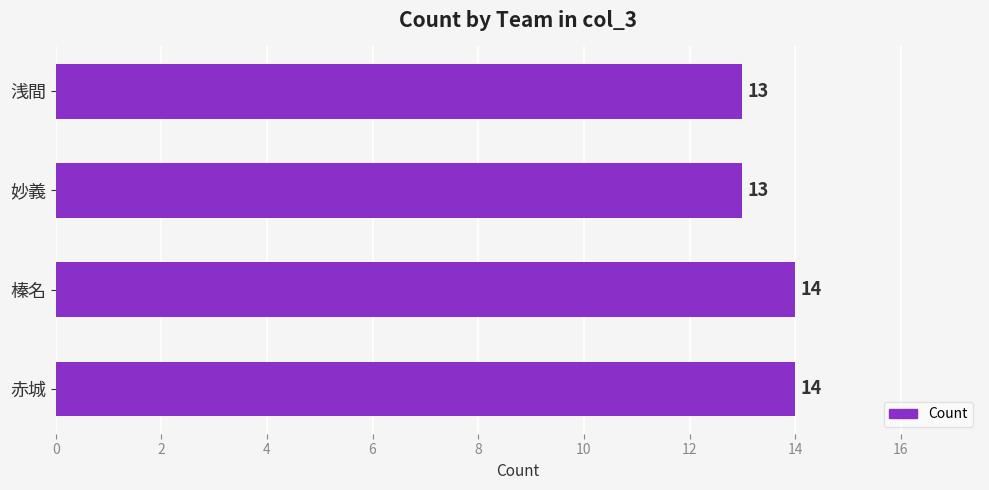

Between 妙義 and 榛名, which is larger?

榛名